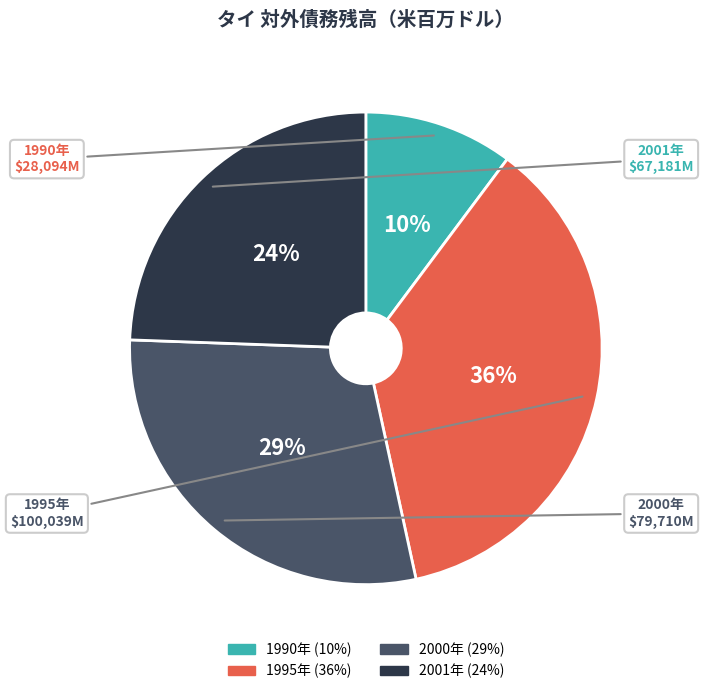

Does any single category account for the majority?

No